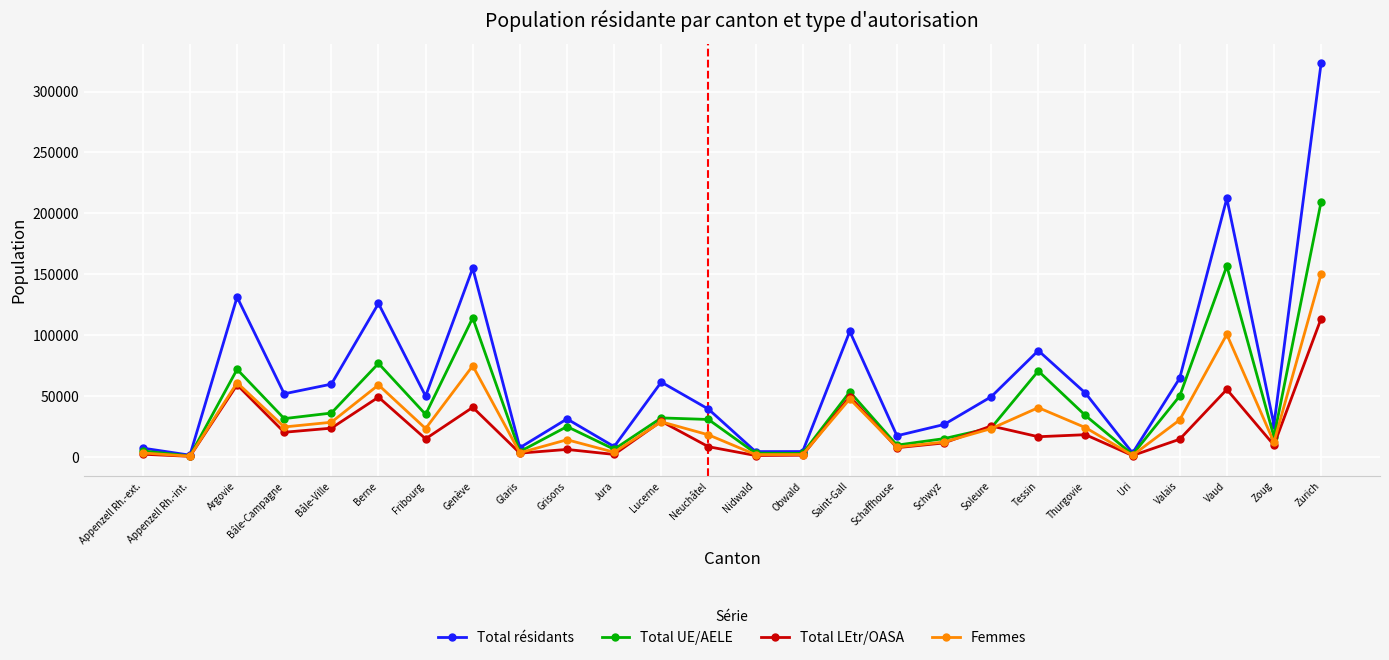

Is this an area chart (filled region under the line)?

No